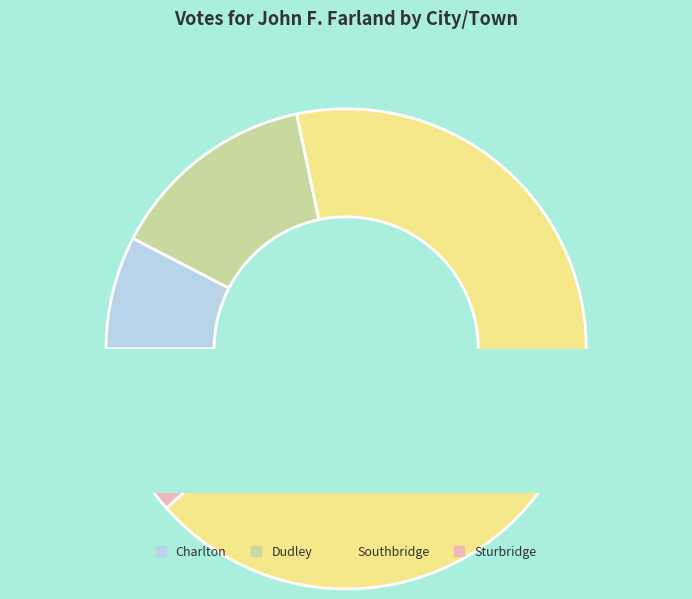

Is there a majority slice in this chart?

Yes